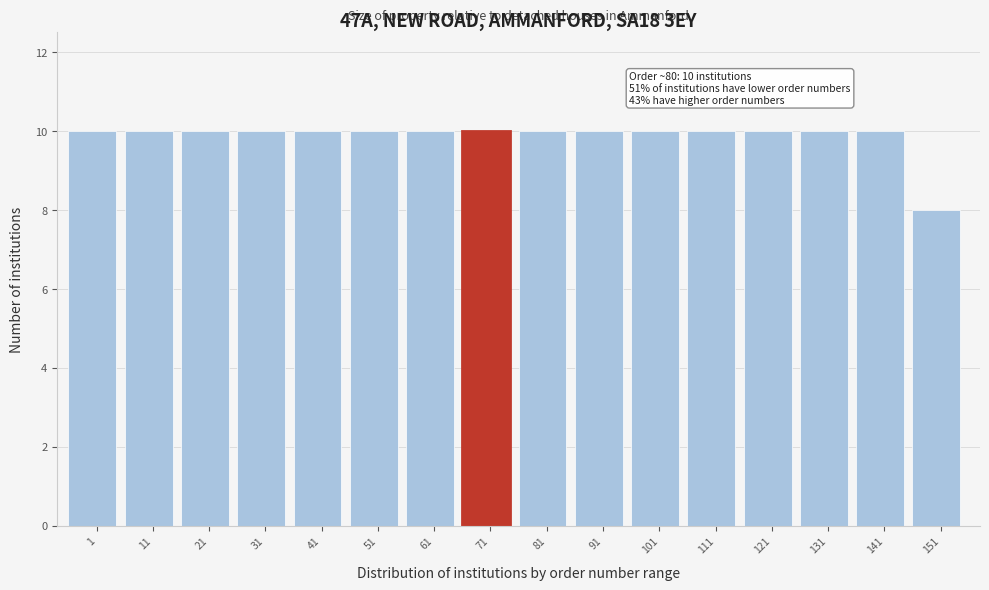

Reading left to right, list all the values displayed in this chart.

10	10	10	10	10	10	10	10	10	10	10	10	10	10	10	8